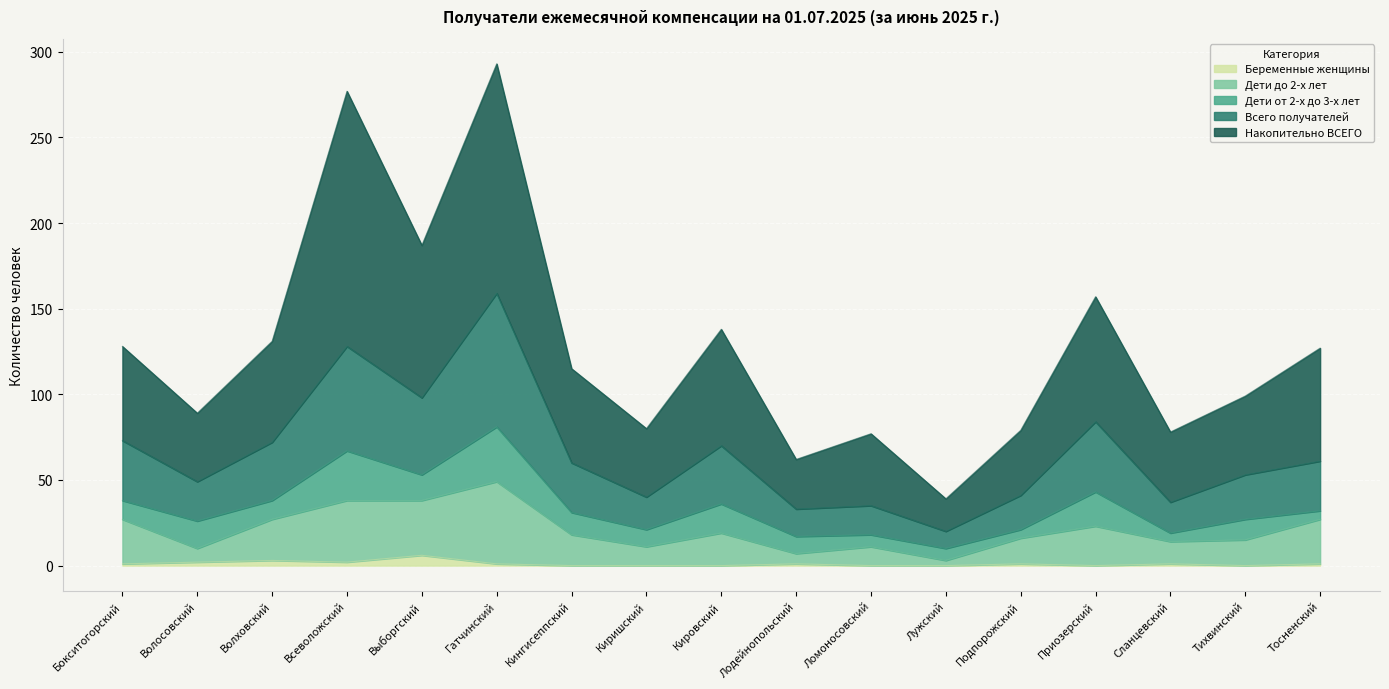

How many Беременные женщины values are between 0 and 1?

13